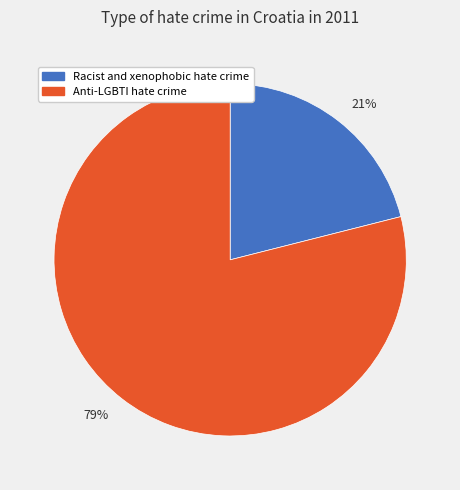

Which slice is the largest?

Anti-LGBTI hate crime